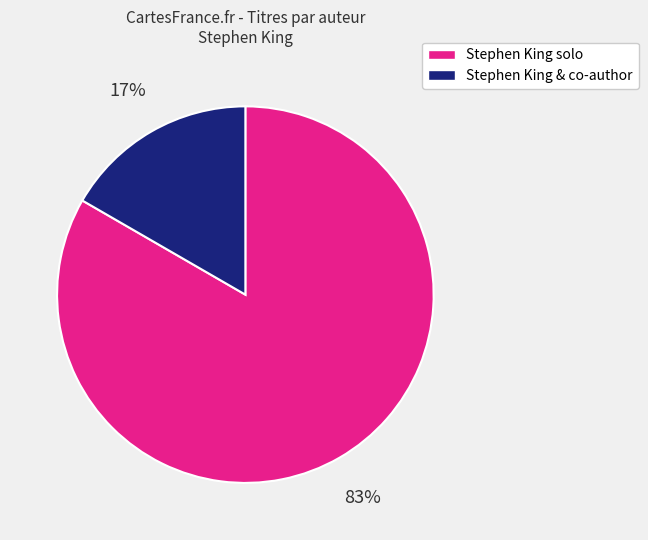

Is there any slice that represents more than half of the pie?

Yes